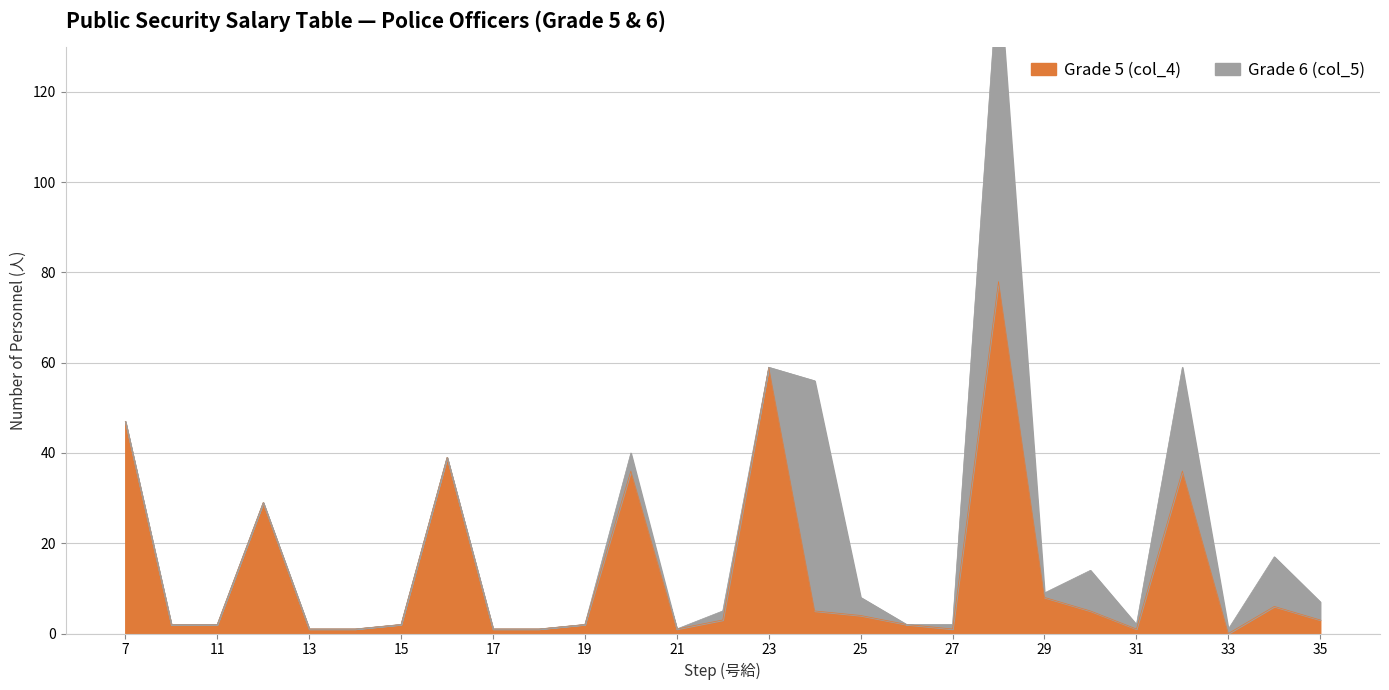

Between 33 and 23, which is larger?

23